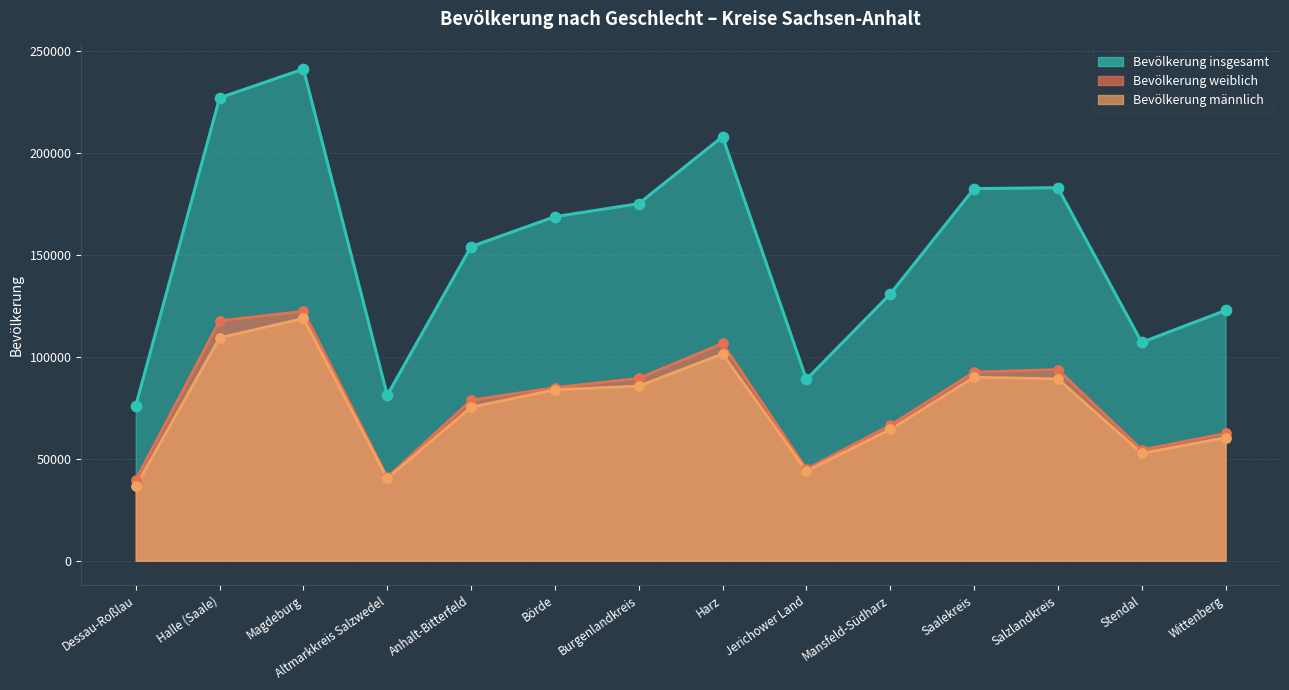

Which series contains the lowest Y value?

Bevölkerung männlich